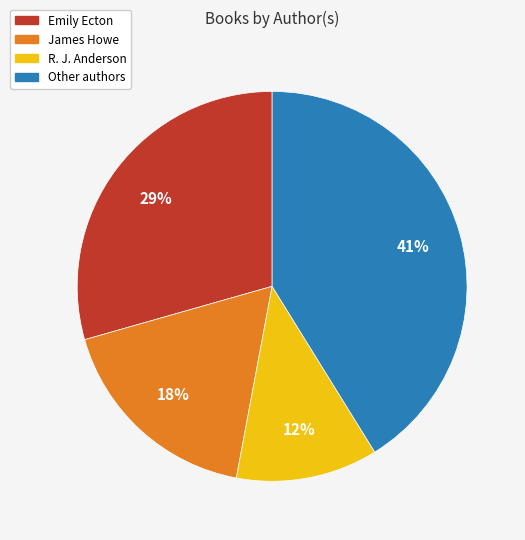

Count the number of slices in the pie.

4